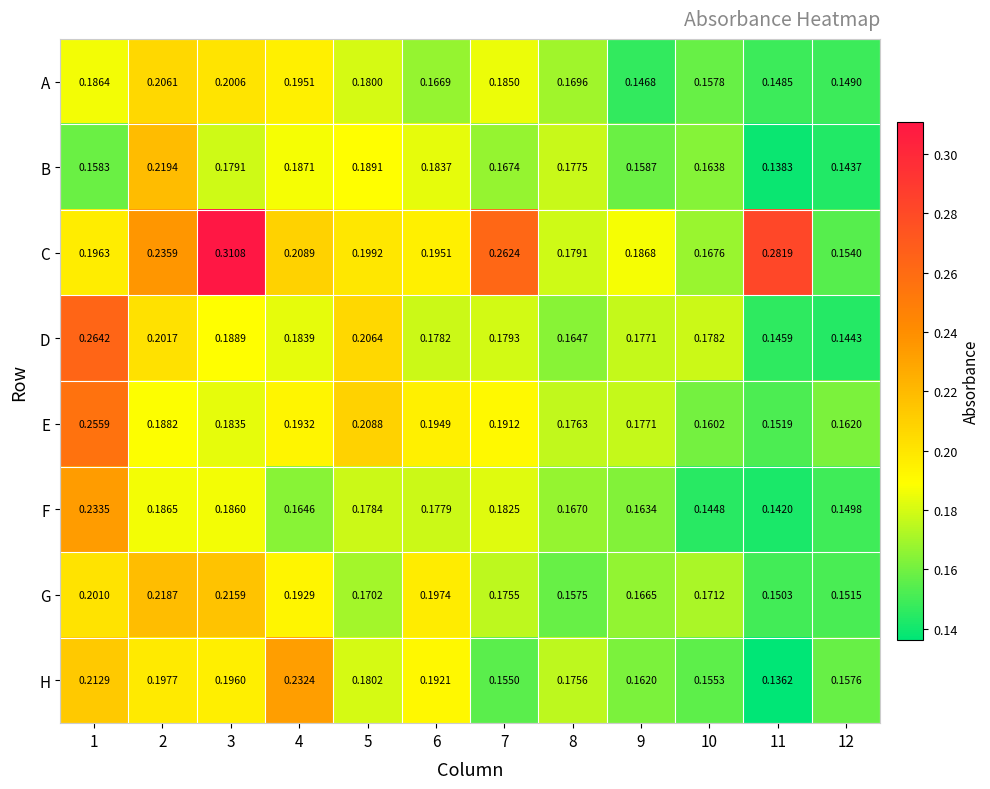

At 11, list the series in order from largest to smallest.

C, E, G, A, D, F, B, H